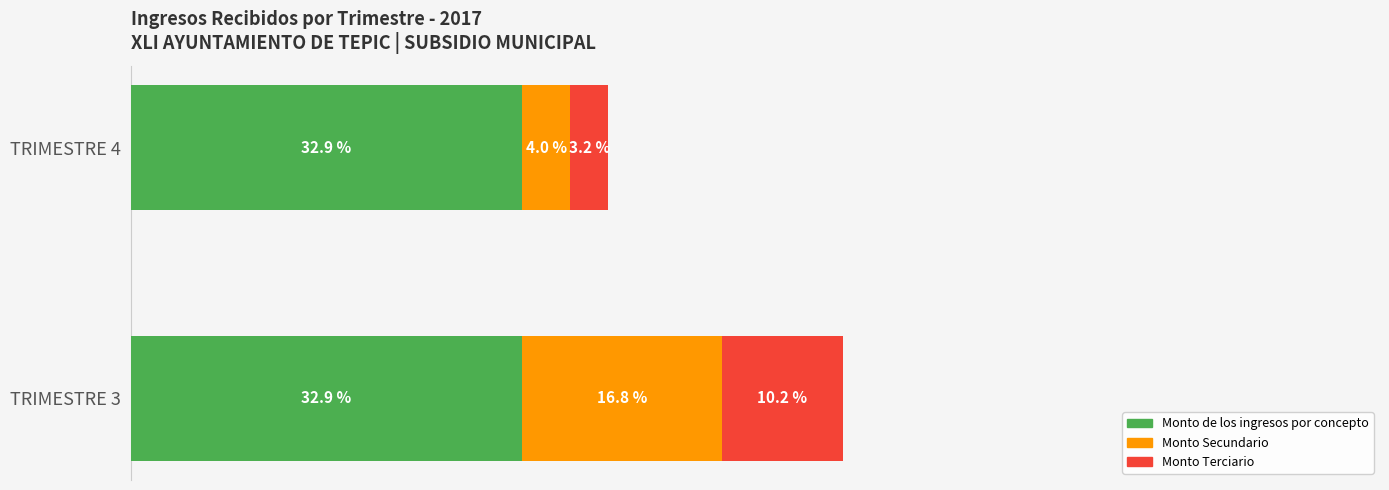

At which category is the sum across all series the highest?

TRIMESTRE 3